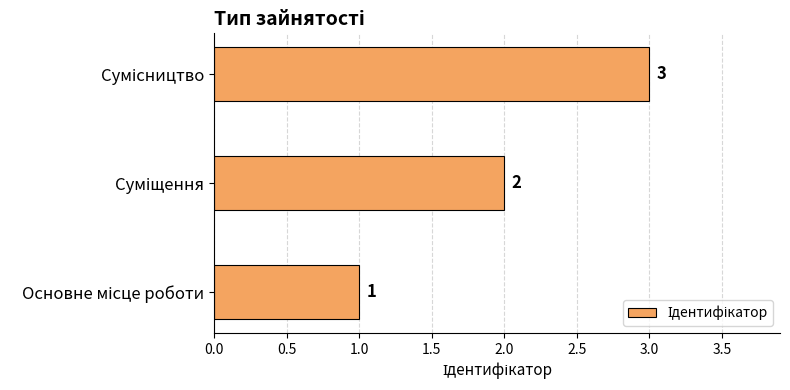

What is the greatest value displayed?

3